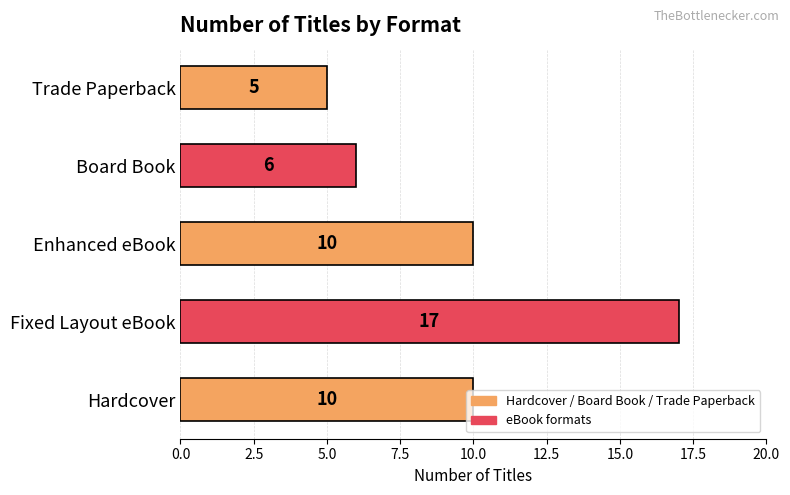

How many data points does each series have?

5